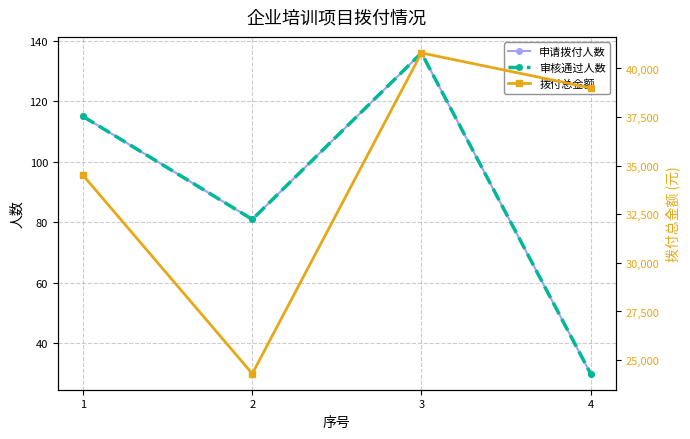

Where is 拨付总金额 nearest to the value 32550?

1